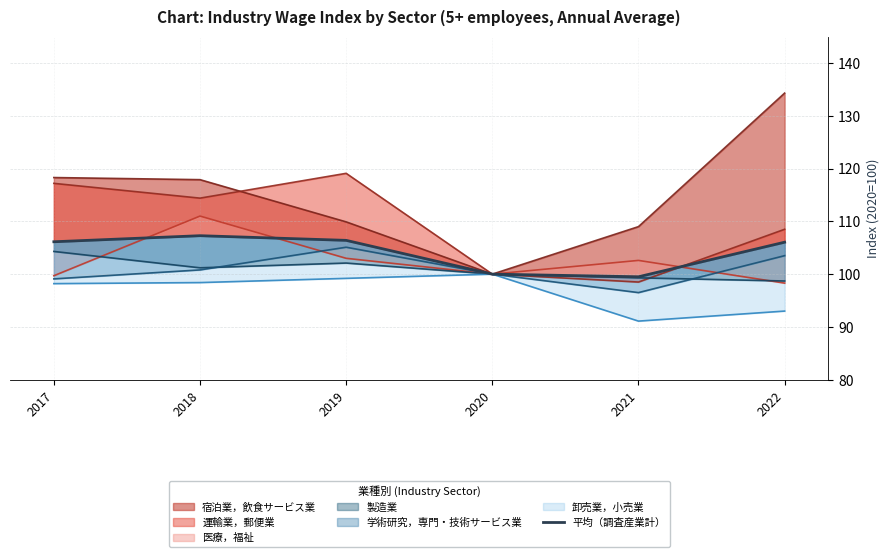

At which category does the data reach its first local peak?

2018